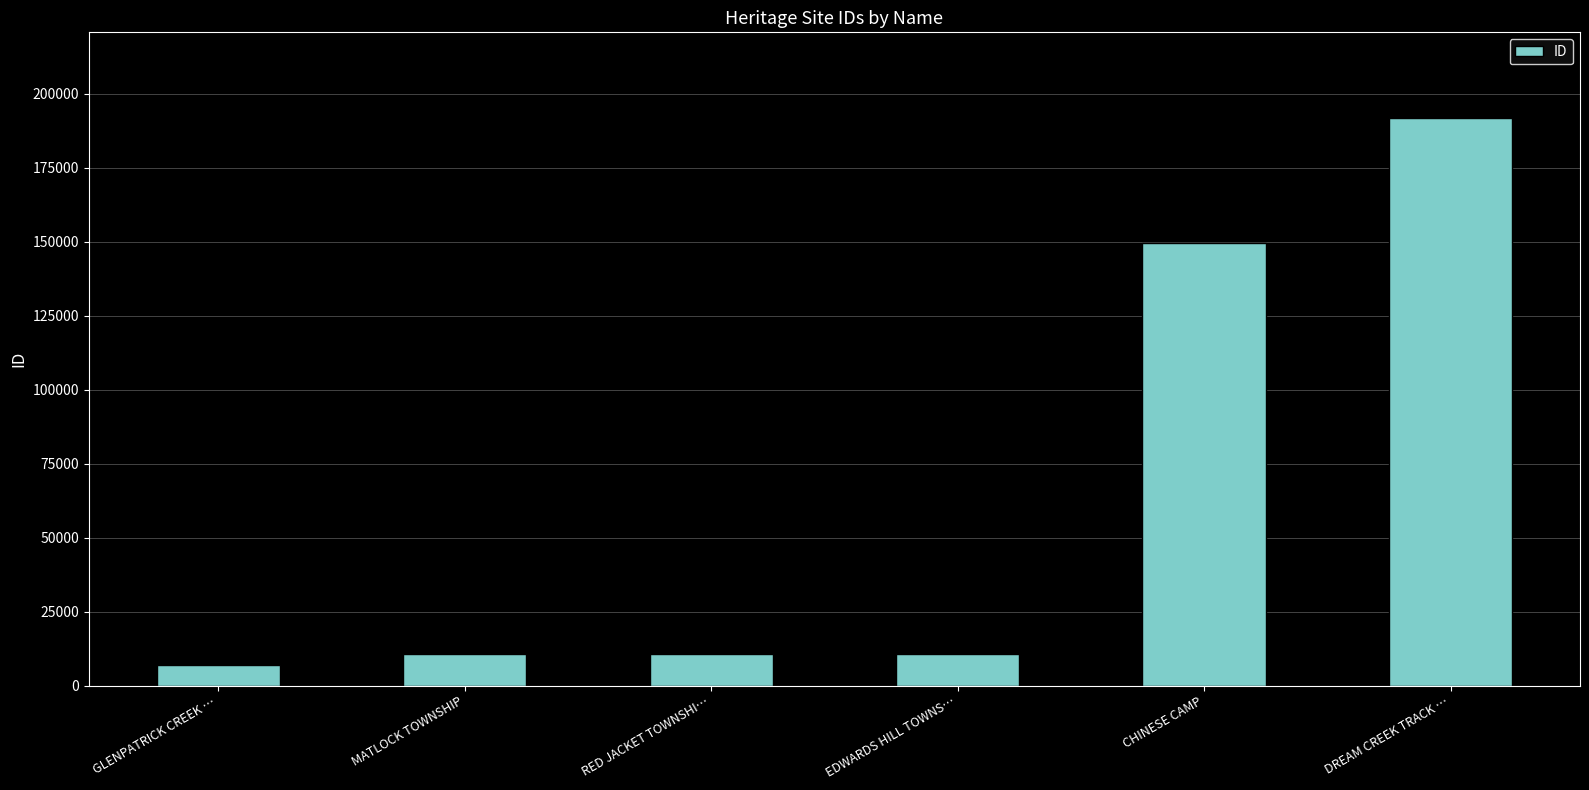

What is the label of the 2nd bar from the right?

CHINESE CAMP